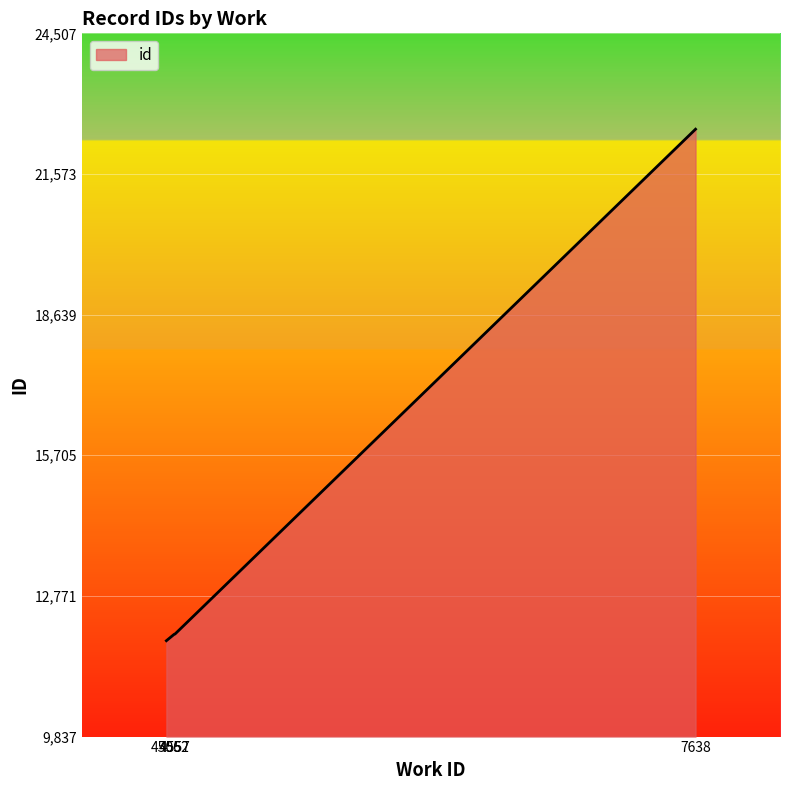

Which category has the highest value across all series?

7638